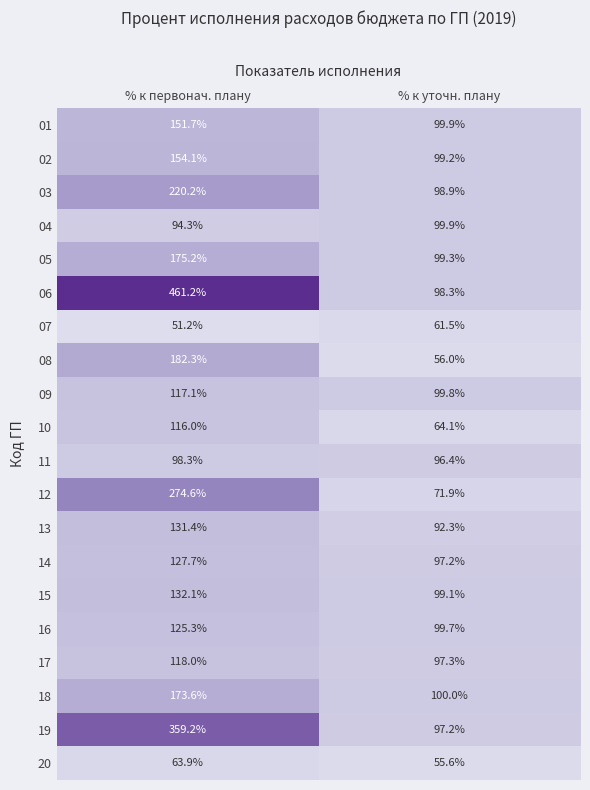

Is it true that 18 equals 100.0 at % к уточн. плану?

True